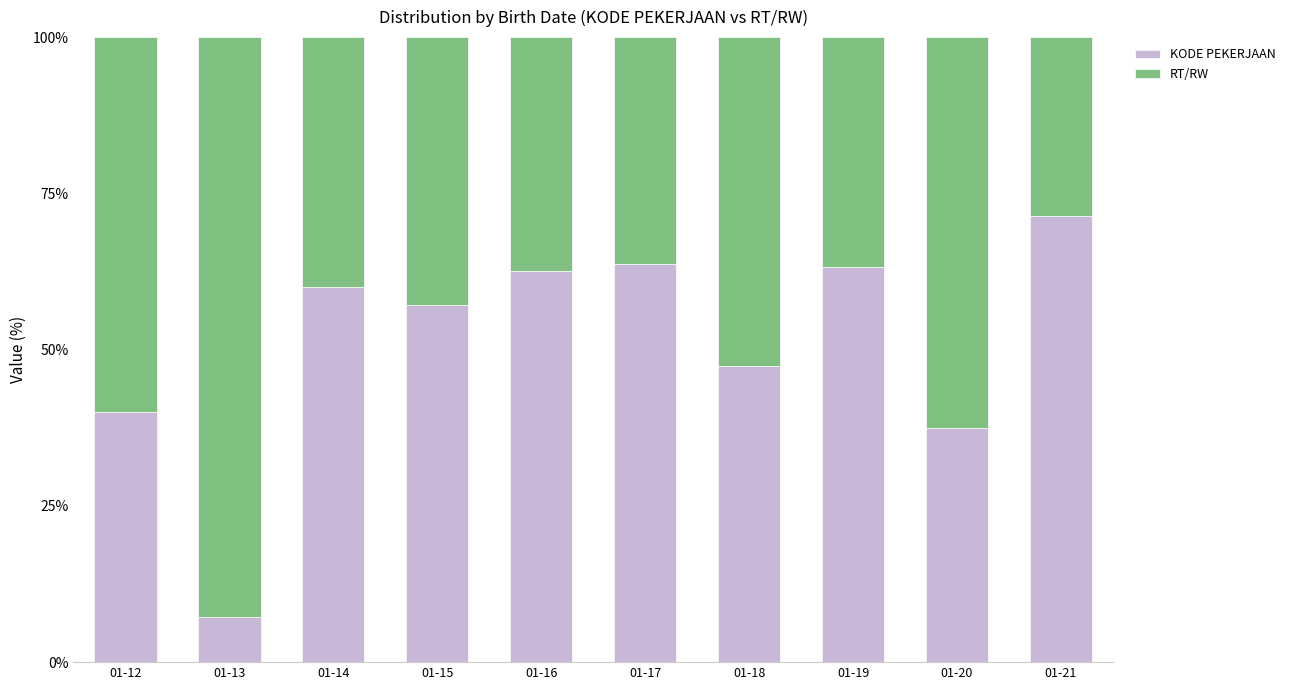

How many data points in KODE PEKERJAAN are less than 60?

5